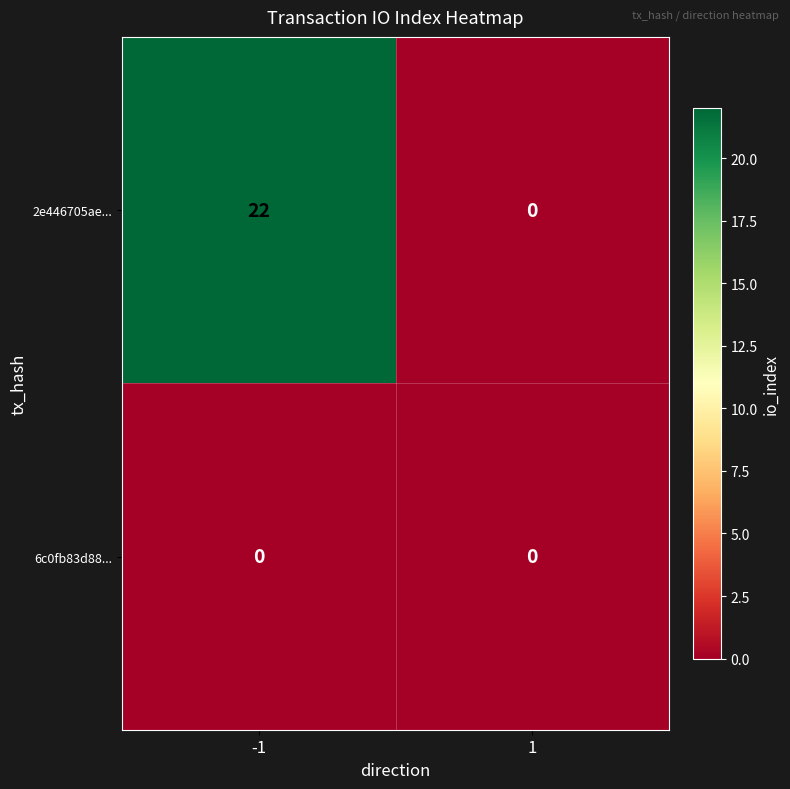

Which series has the largest total across all categories?

2e446705ae...